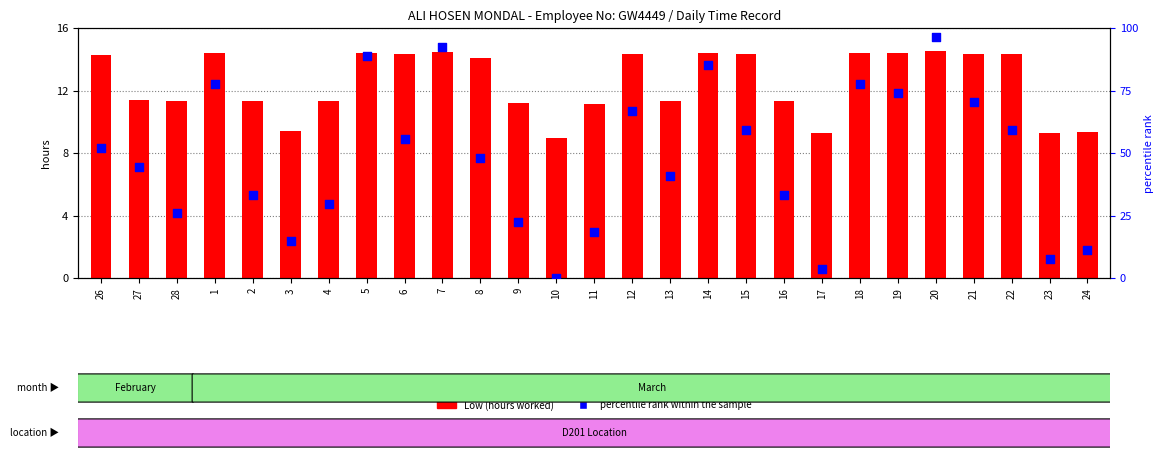

At which category is the sum across all series the highest?

20